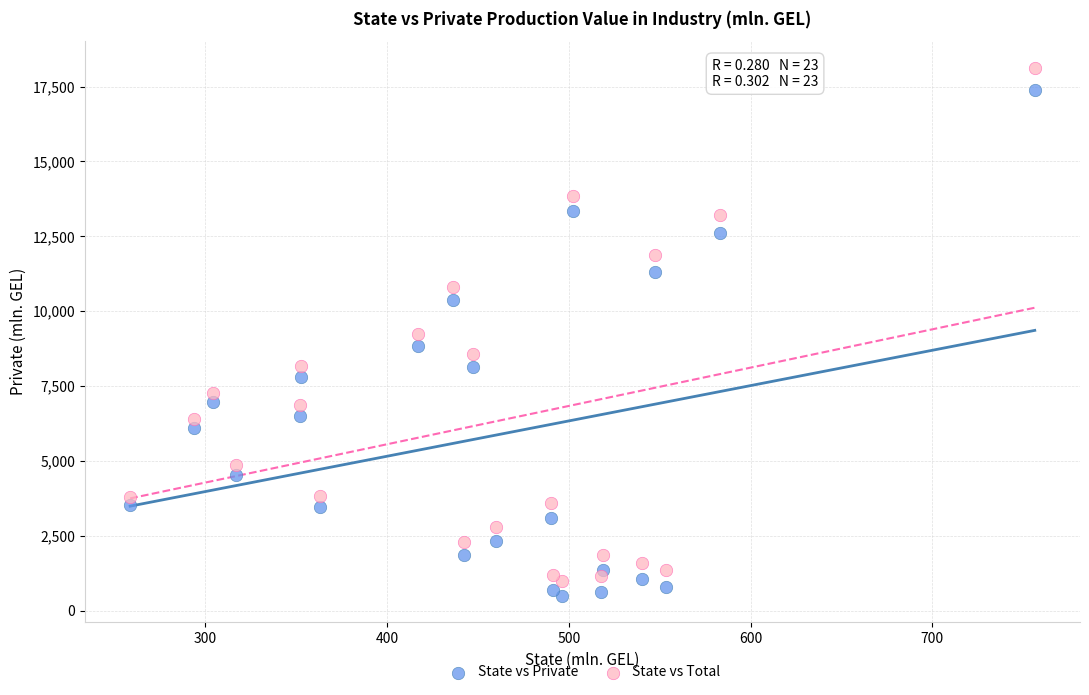

What are all the series names shown in the legend?

State vs Private, State vs Total